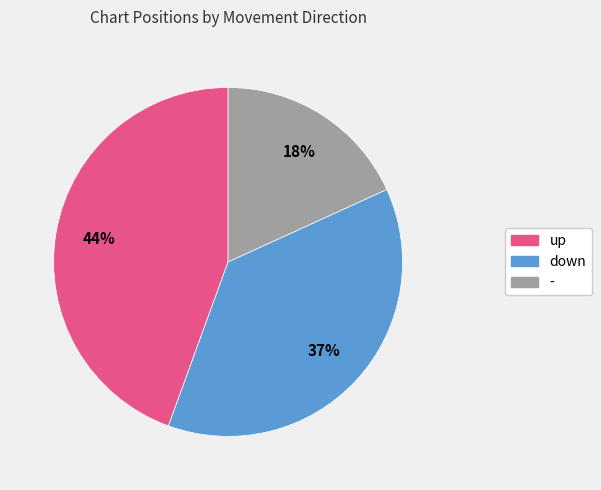

Which has a higher value, down or up?

up